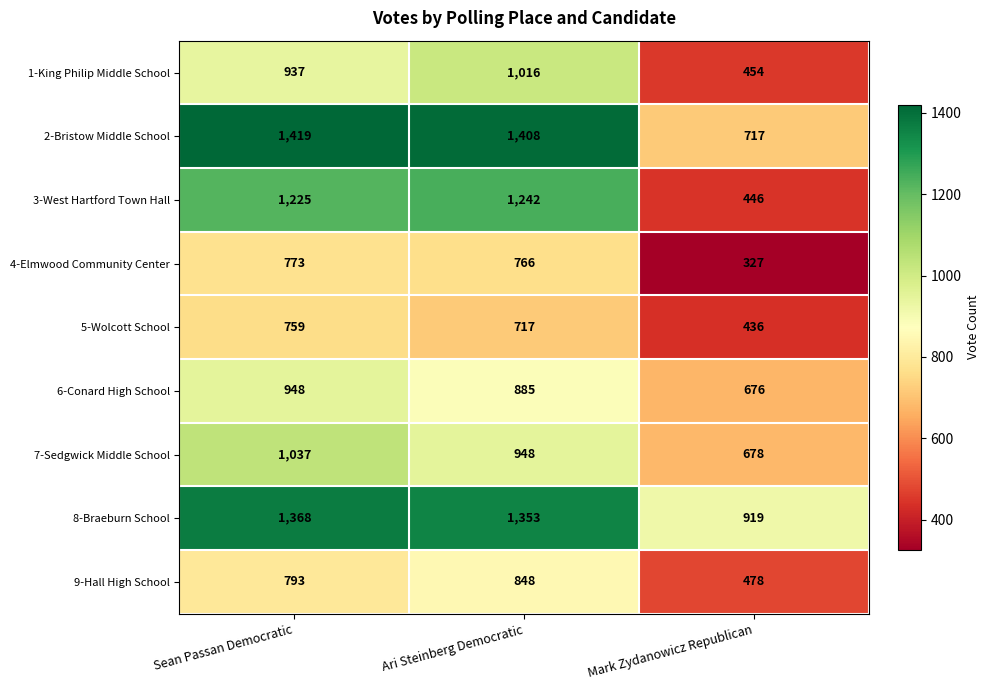

How many categories are shown in the chart?

3